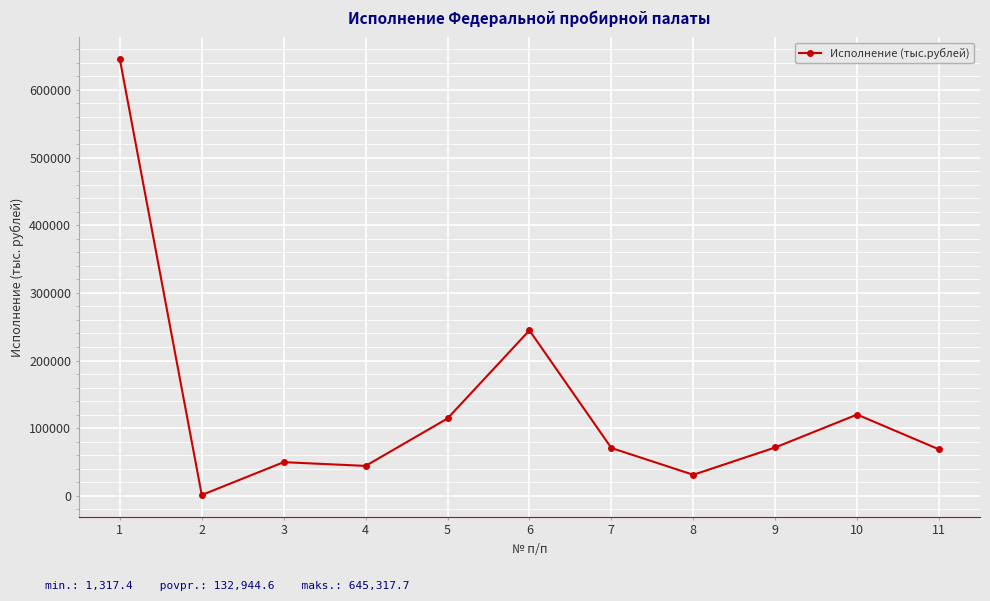

Which category has the highest value across all series?

1